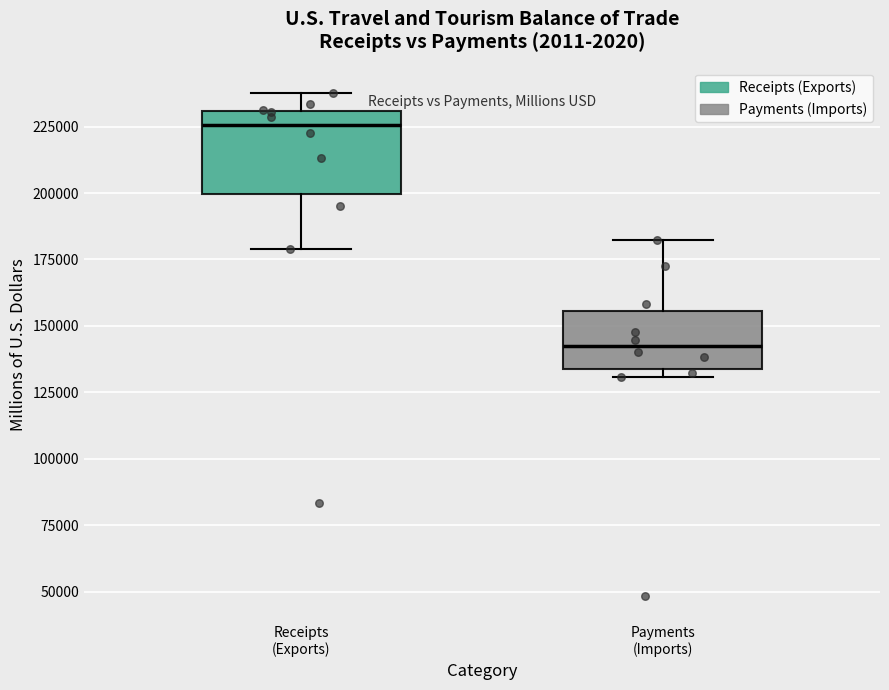

Reading left to right, read every box against the y-axis: the position of its median line, the range the box covers, and the ends of its whiskers. The values are not printed on the chart, so give them approximately, as read against the axis.

Receipts (Exports): median 225000, box 200000 to 230000, whiskers 180000 to 240000
Payments (Imports): median 140000, box 135000 to 155000, whiskers 130000 to 180000